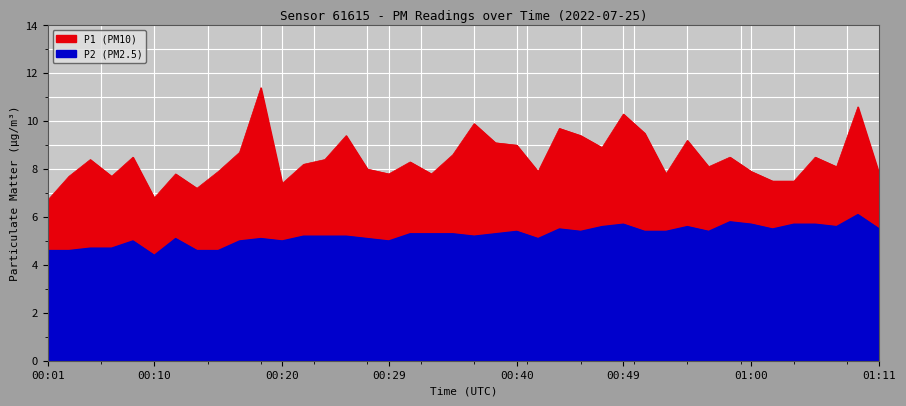

How many lines are shown in the chart?

2